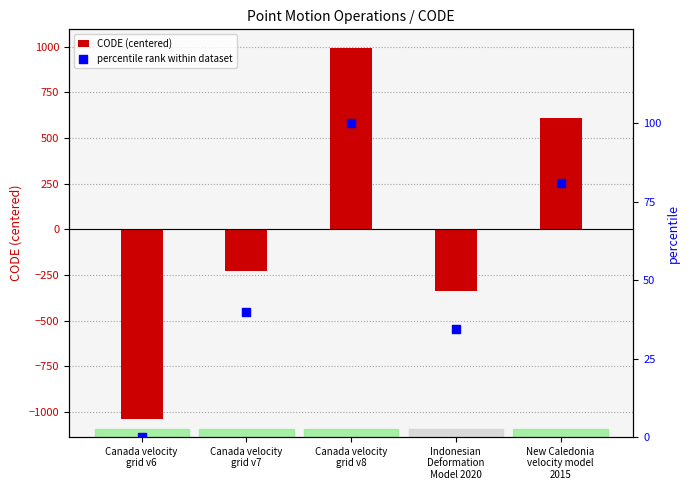

Which series has the widest spread of Y values?

CODE (centered)